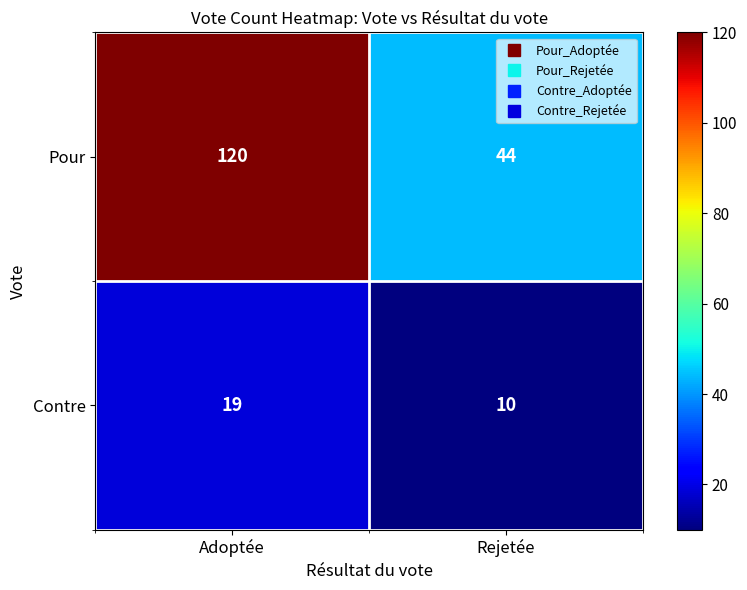

List the series in order of their peak value, lowest first.

Contre, Pour